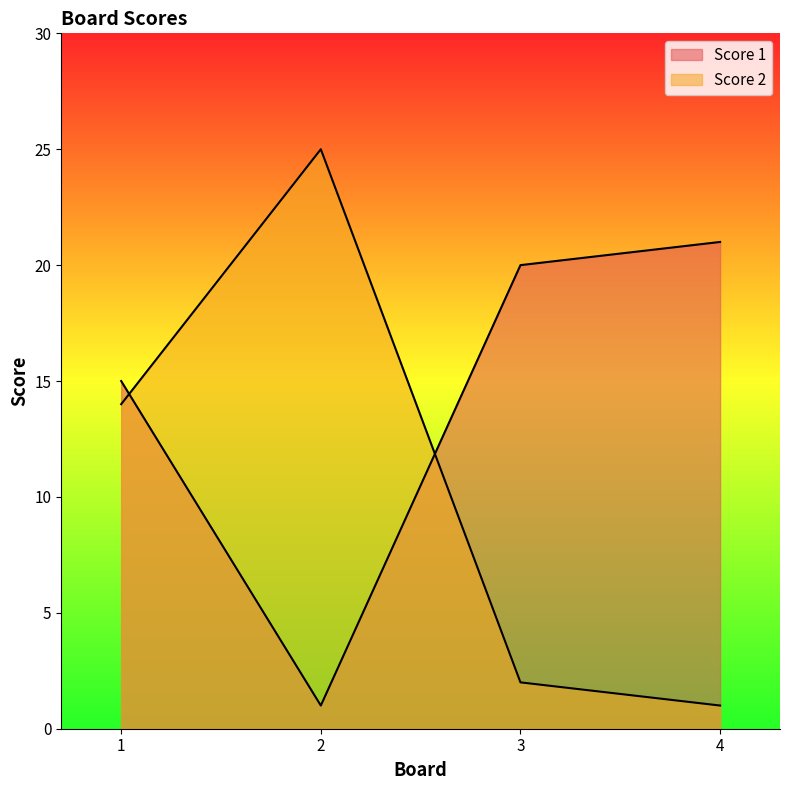

Where is the first local minimum for Score 1?

2